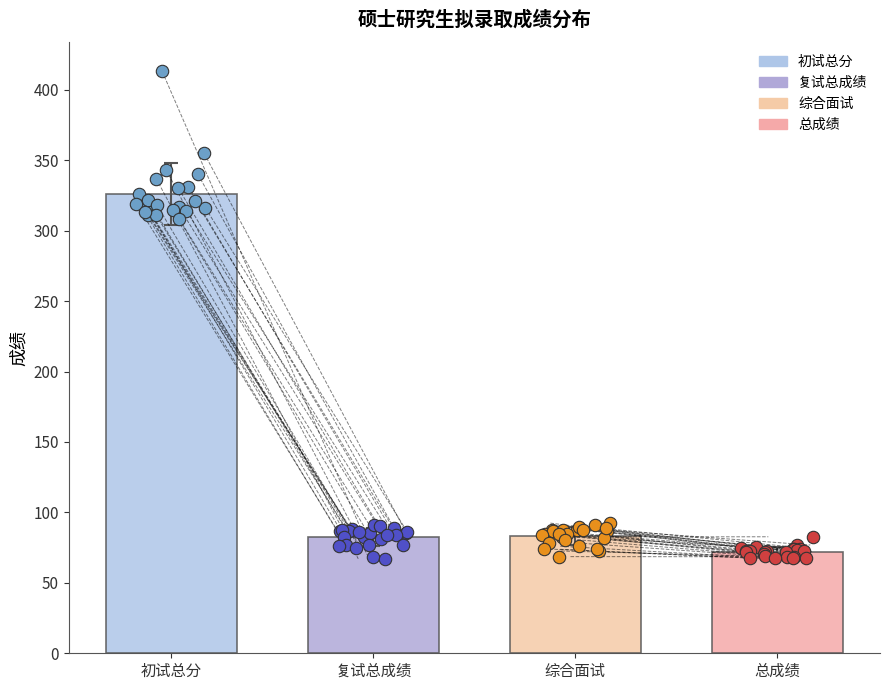

Which series contains the lowest Y value?

复试总成绩